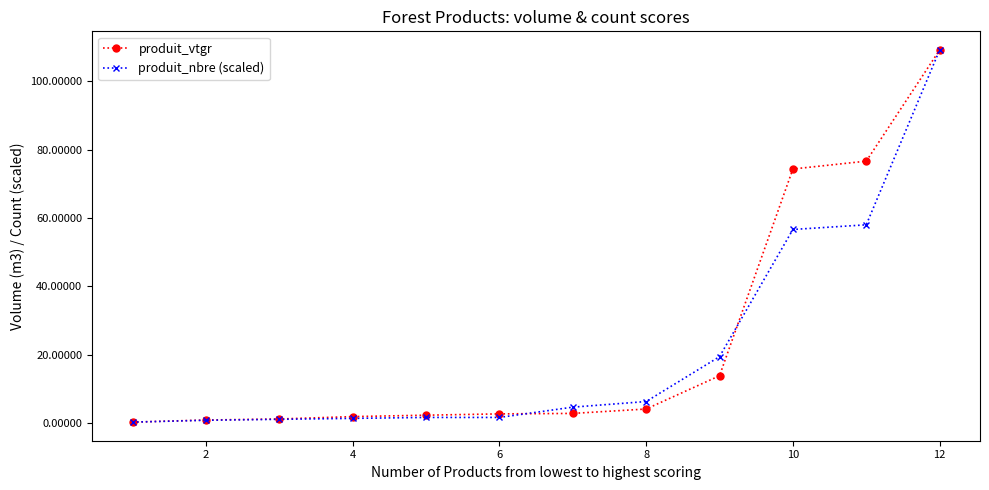

What are all the series names shown in the legend?

produit_vtgr, produit_nbre (scaled)